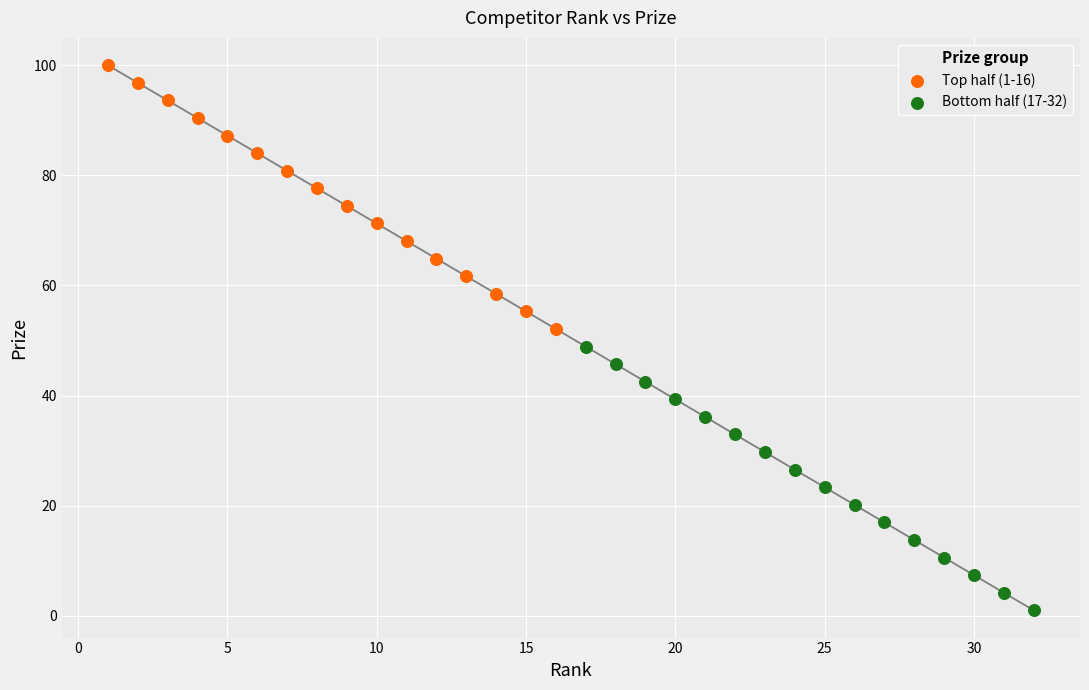

Which series reaches the maximum Y coordinate?

Top half (1-16)